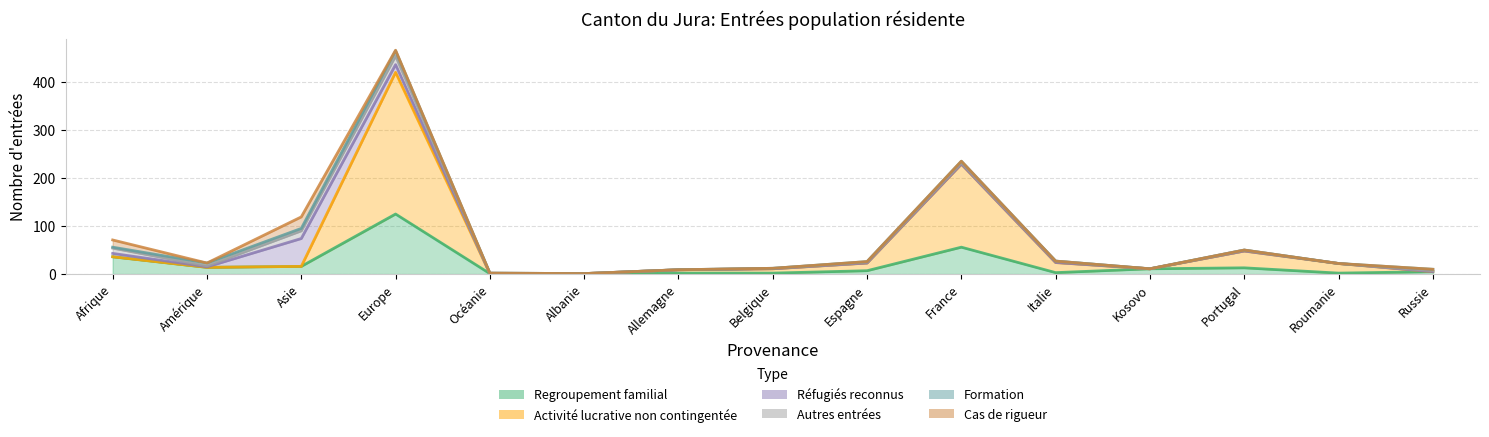

How many interior local valleys does the Réfugiés reconnus series have?

1